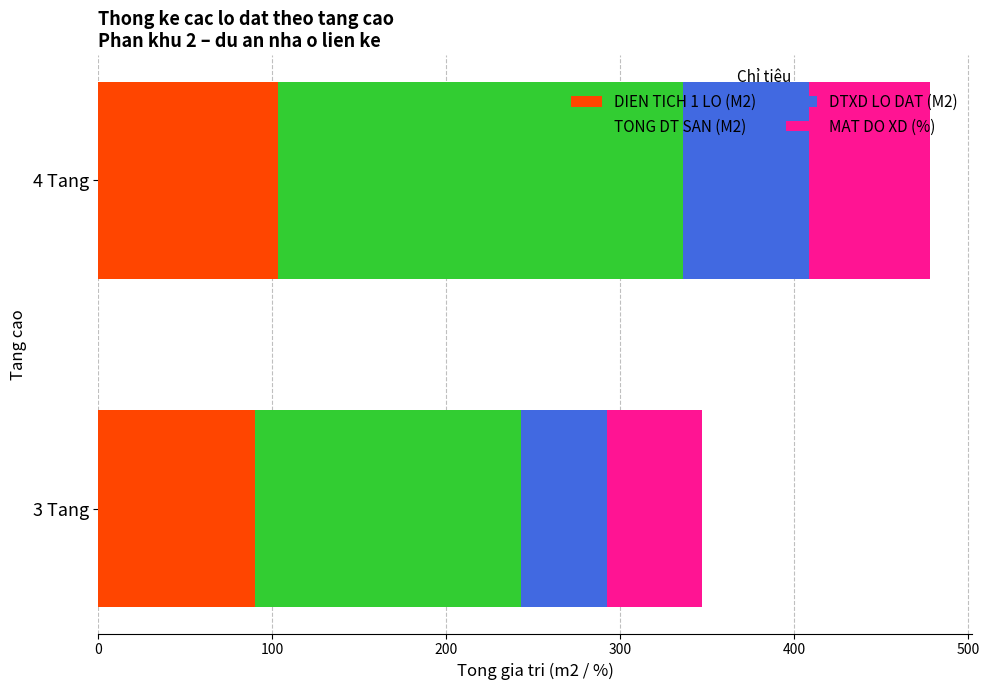

At which category is the sum across all series the highest?

4 Tang